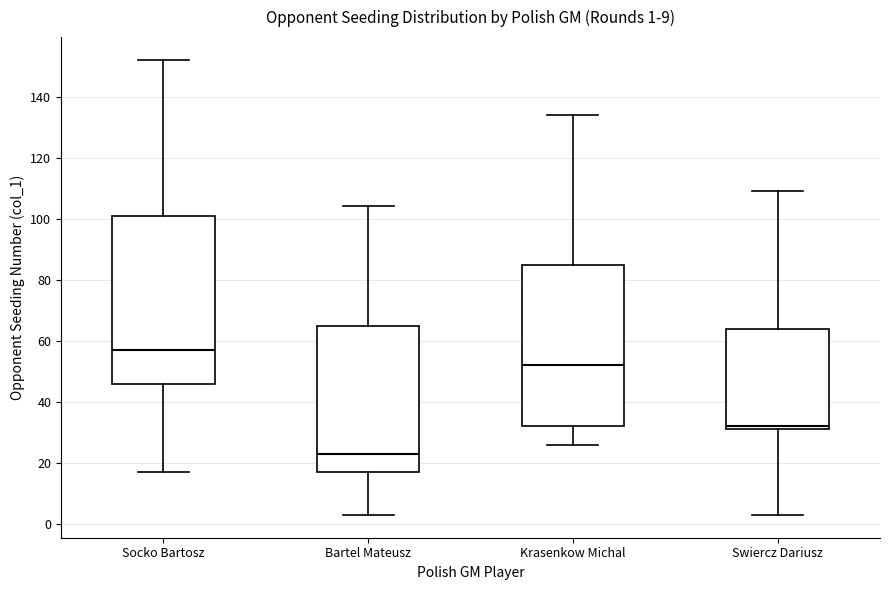

Which box has the highest median line?

Socko Bartosz